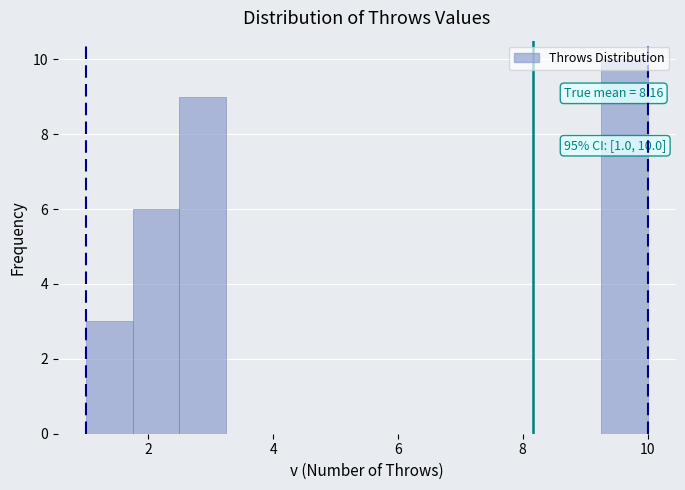

Read against the x-axis, roughly where is the centre of the tallest bar?

9.6